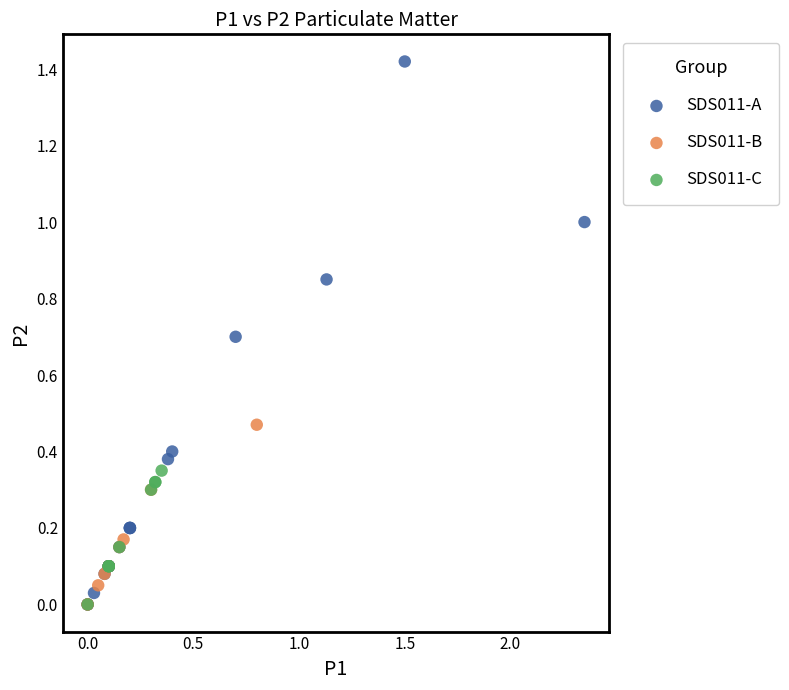

Which series has the widest spread of Y values?

SDS011-A